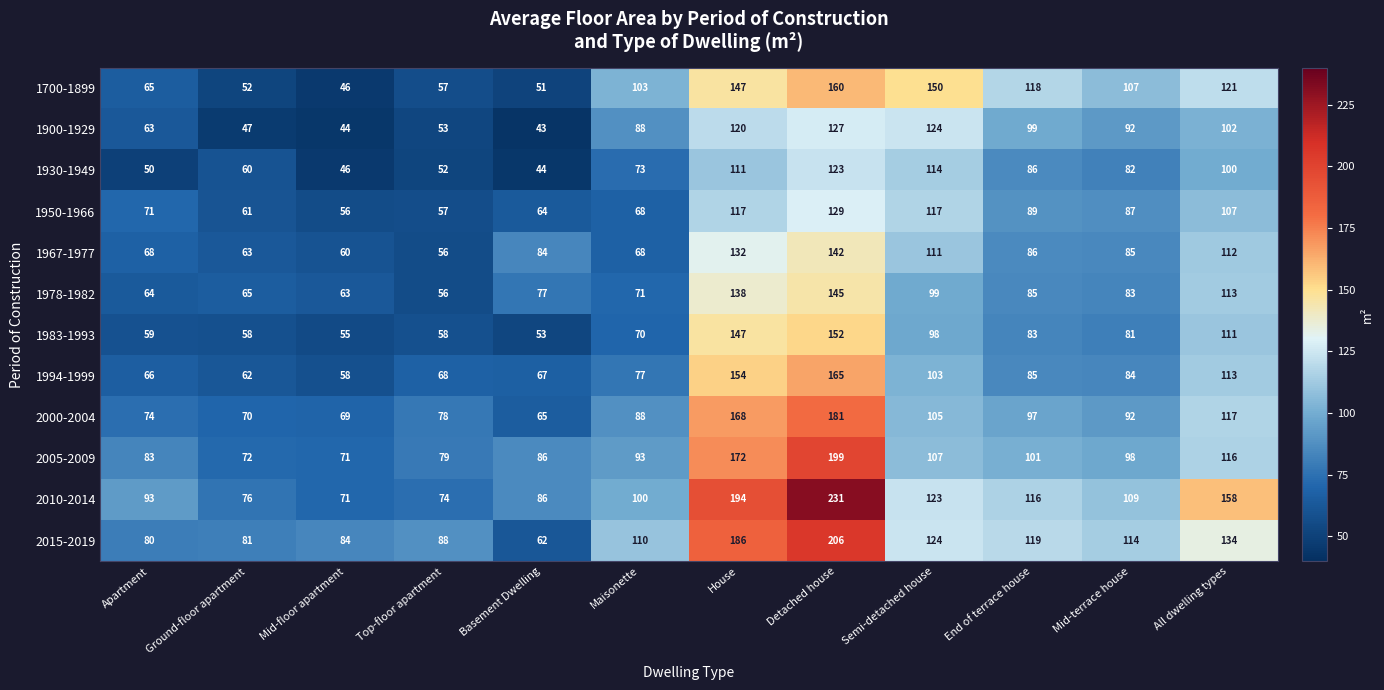

At which category does the chart reach its peak across all series?

Detached house